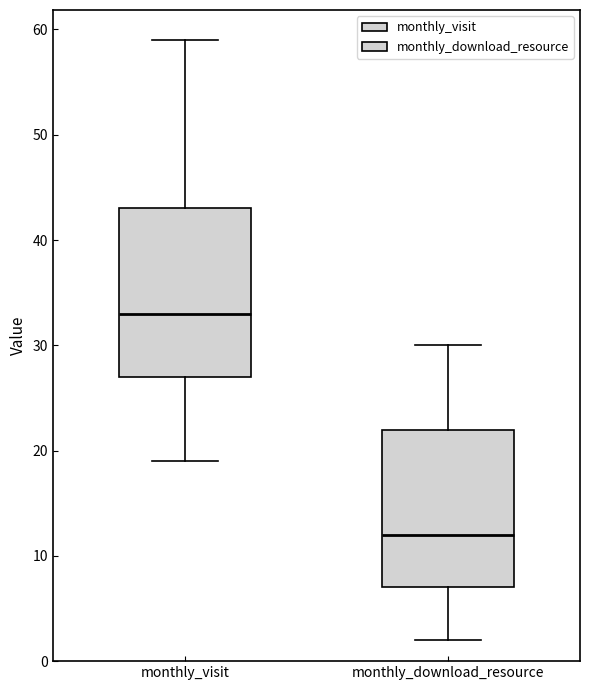

Which box has the highest median line?

monthly_visit